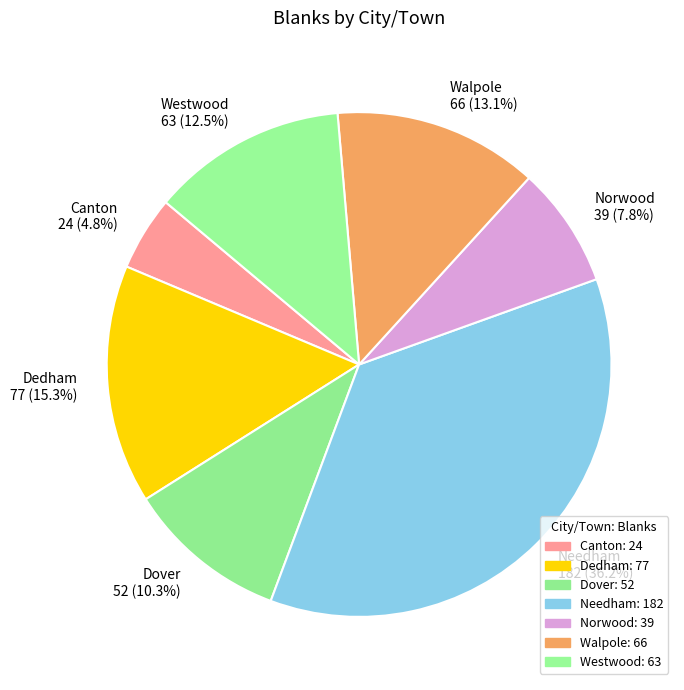

Does Dover 52 (10.3%) represent more than half of the total?

No